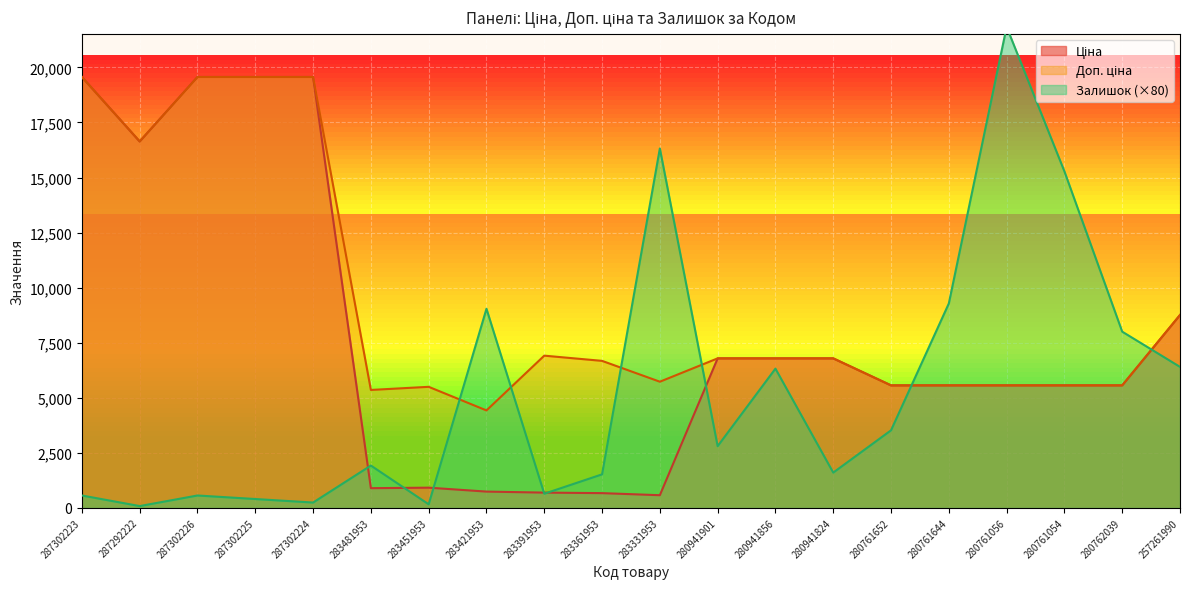

What is the difference between the second highest and minimum values in the Ціна series?

18992.2